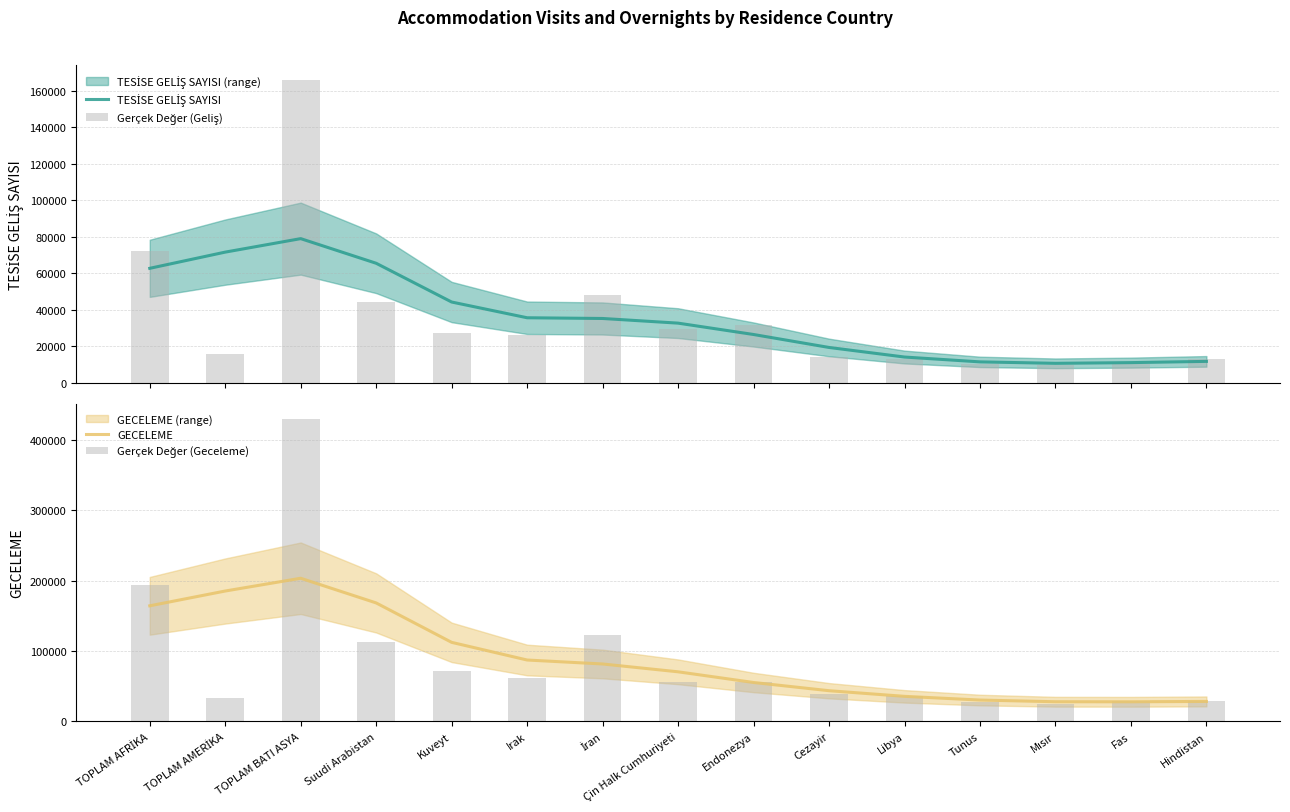

What is the sum of all Gerçek Değer (Geceleme) values?

1320399.0